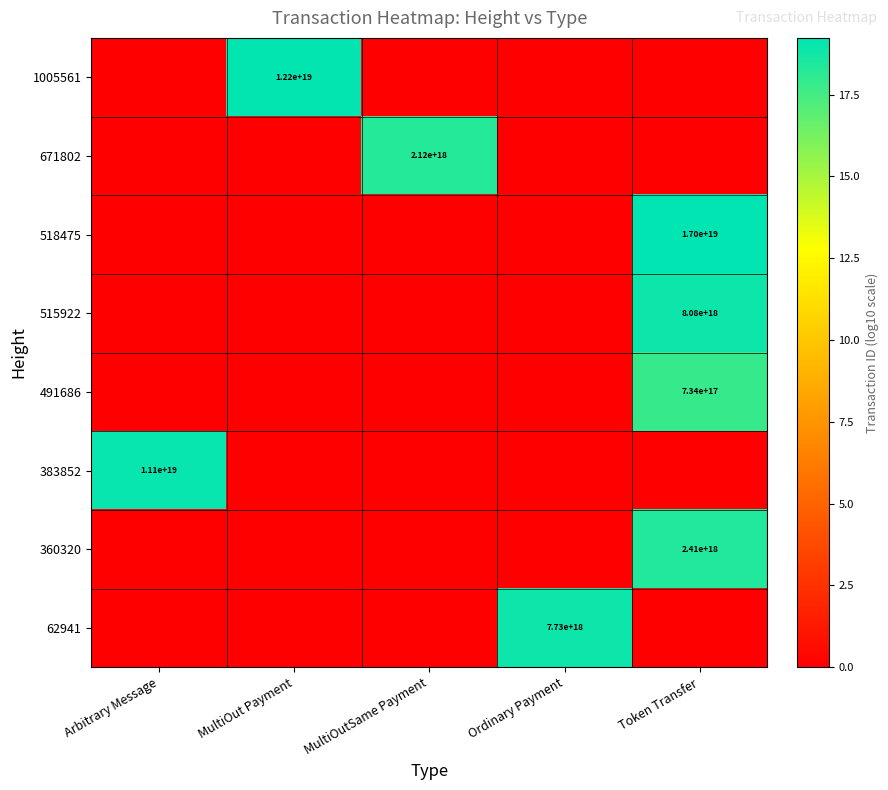

True or false: 515922 has a value of 8080000000000000000 at Token Transfer.

True